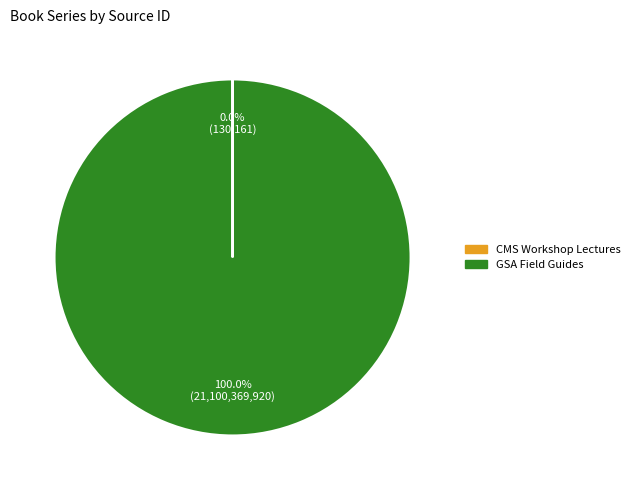

Which slice is the largest?

GSA Field Guides